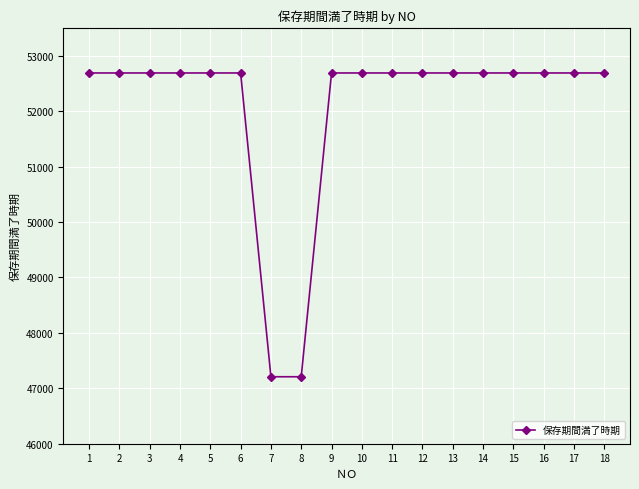

How many values are below 52687?

2